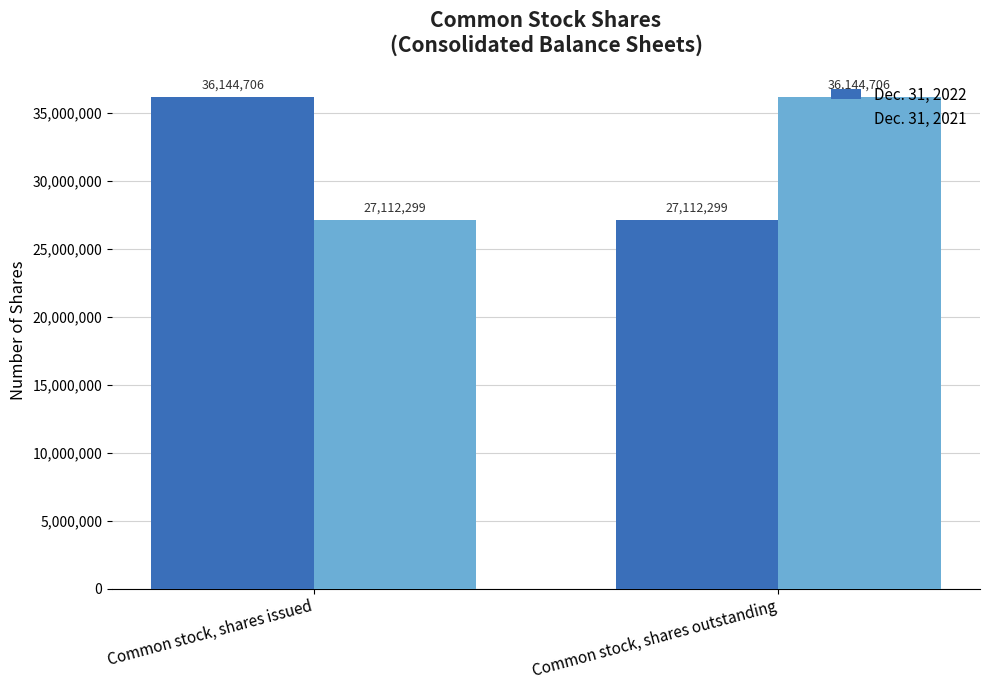

What is the label of the 1st bar from the left?

Common stock, shares issued